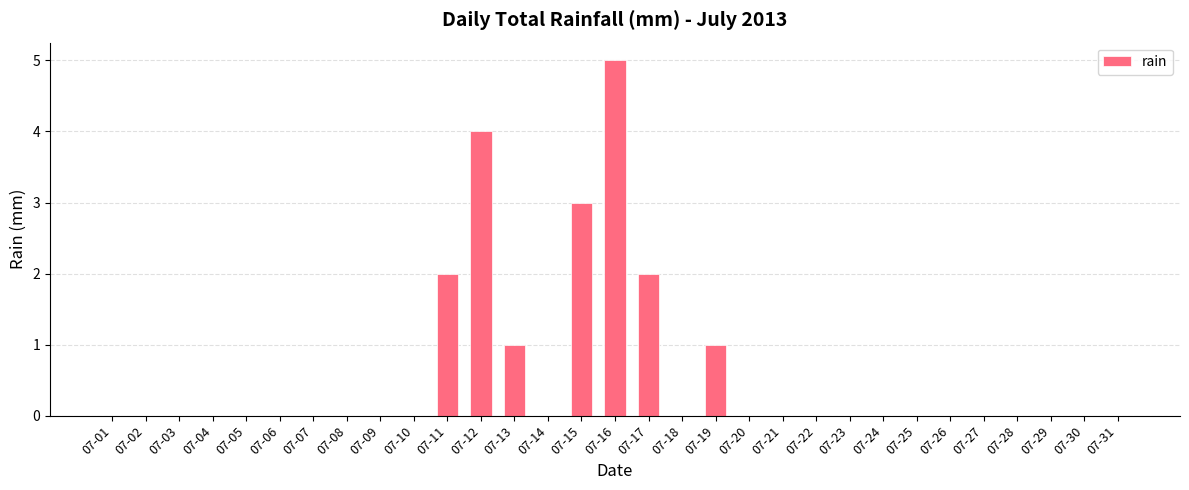

Reading left to right, list all the values displayed in this chart.

0	0	0	0	0	0	0	0	0	0	2	4	1	0	3	5	2	0	1	0	0	0	0	0	0	0	0	0	0	0	0